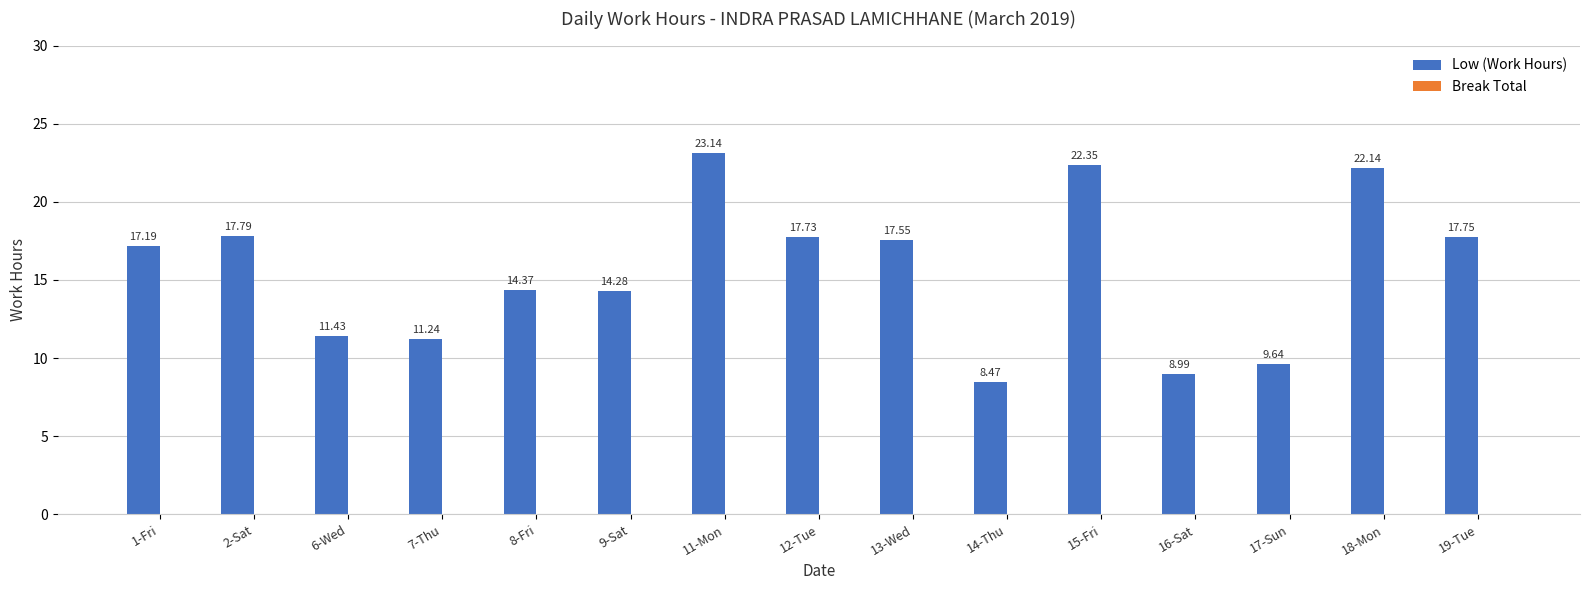

What is the difference between the values at 13-Wed and 7-Thu?

6.3